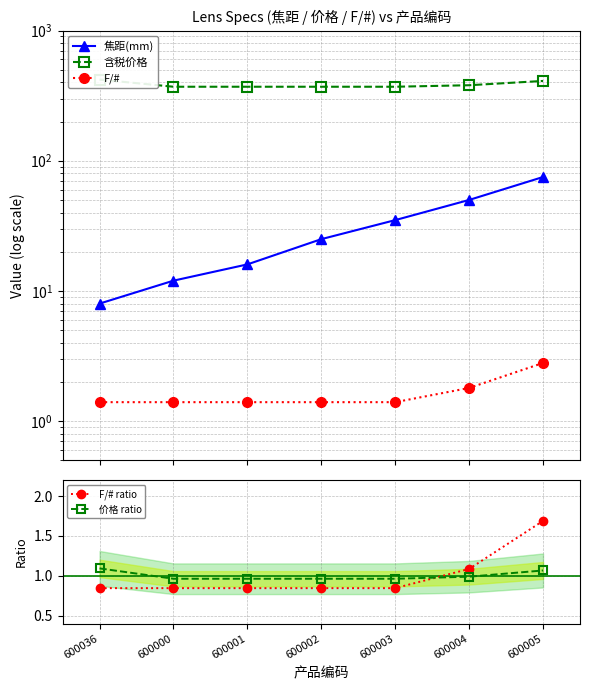

What is the label of the 5th point from the right?

600001